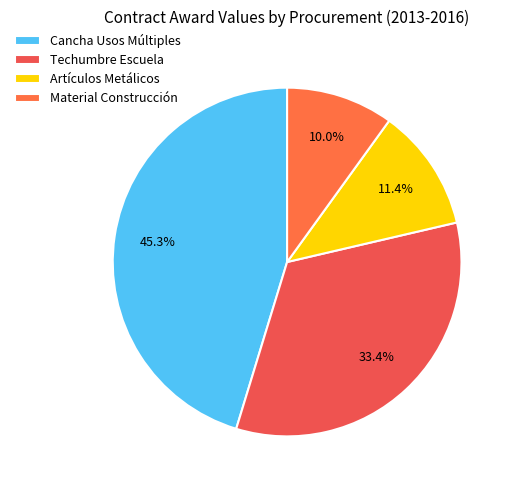

Rank the categories by value from highest to lowest.

Cancha Usos Múltiples, Techumbre Escuela, Artículos Metálicos, Material Construcción